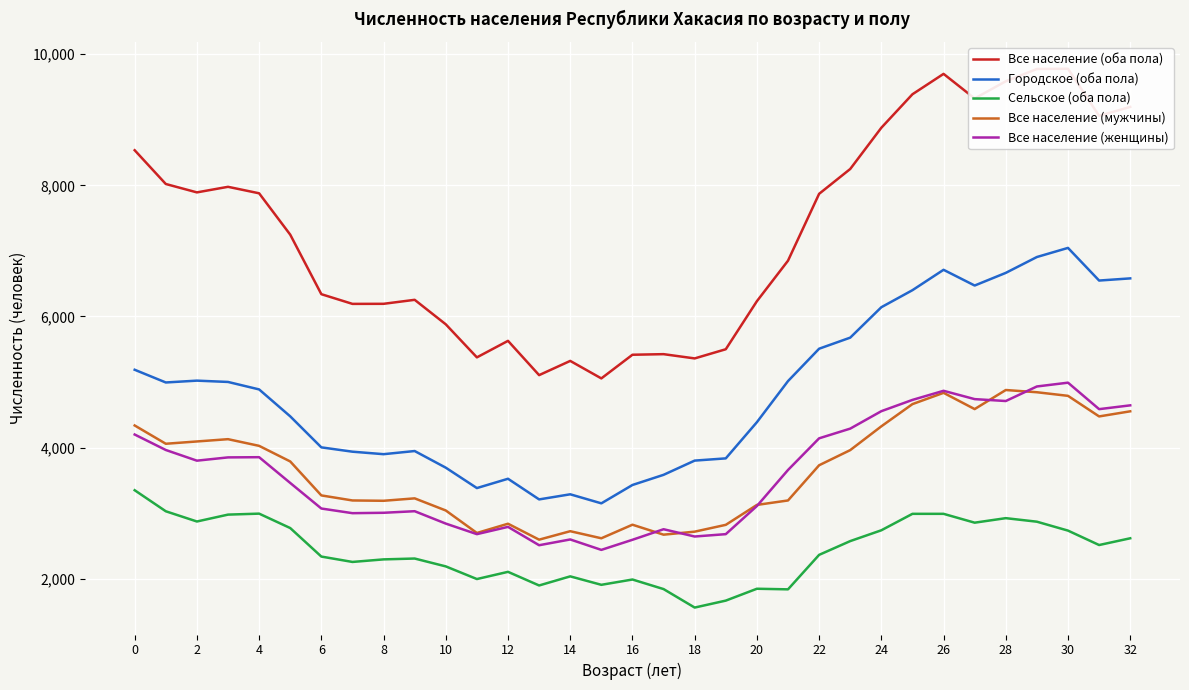

What is the spread (max minus min) of values at 22?

3382